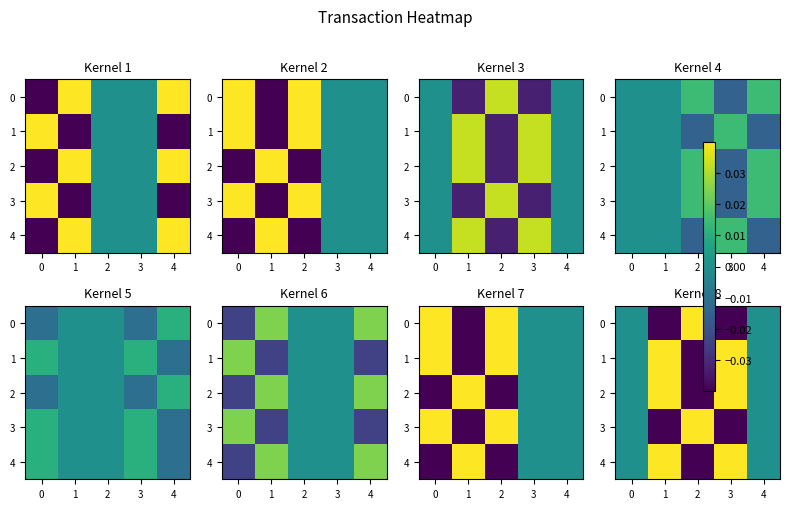

Count the 2 values in the range 0 to 1.

4